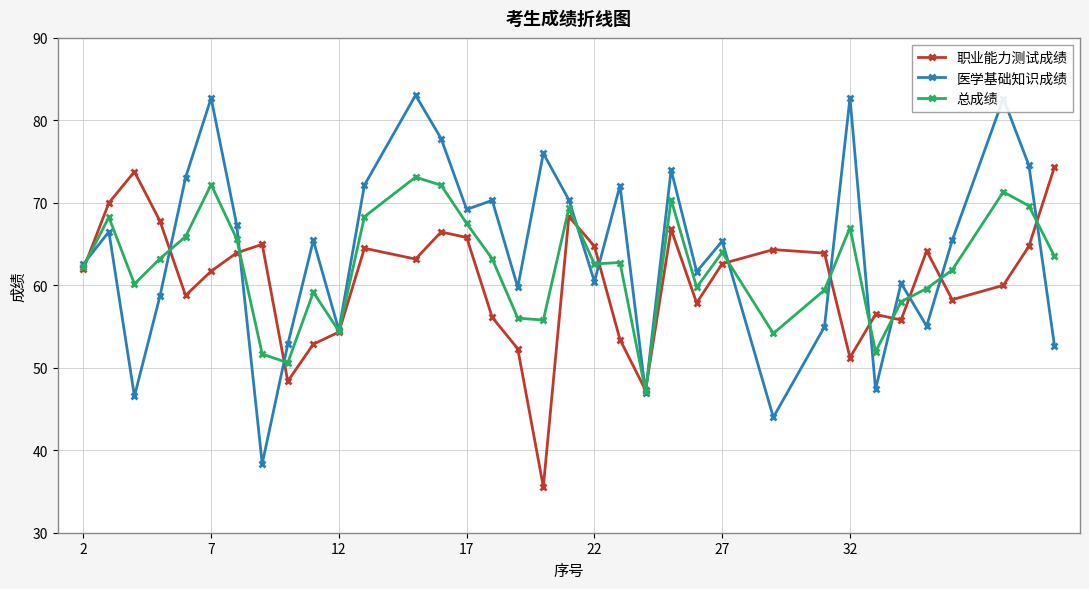

True or false: 总成绩 has more than 1 points higher than both neighbors.

True